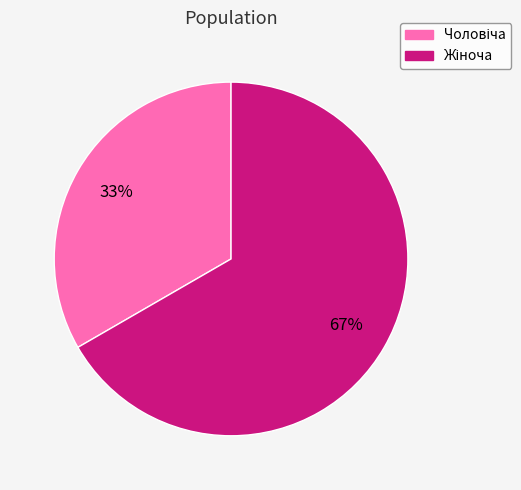

To the nearest percent, what is the average slice percentage?

50%